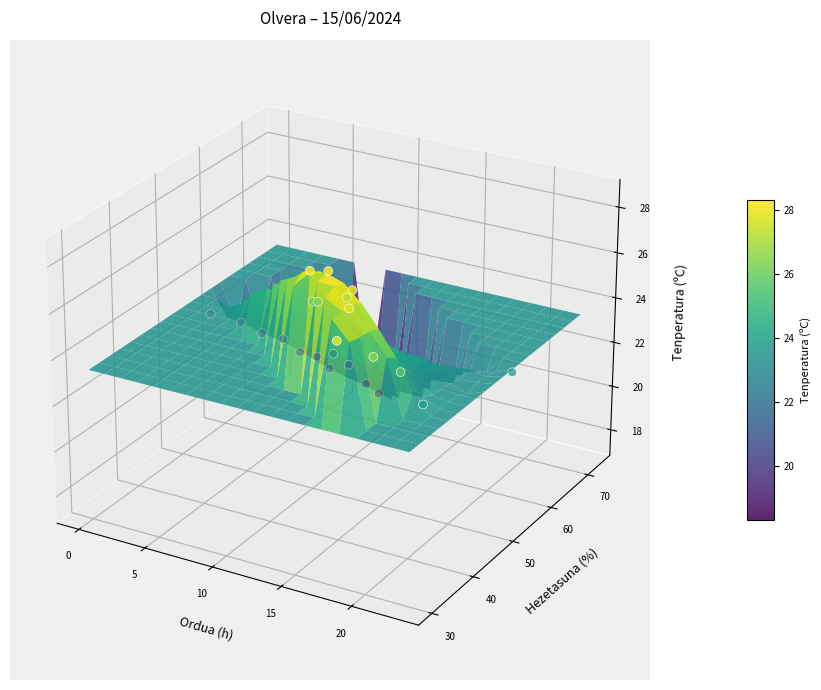

Is it true that the value at 11 is -0.0?

False